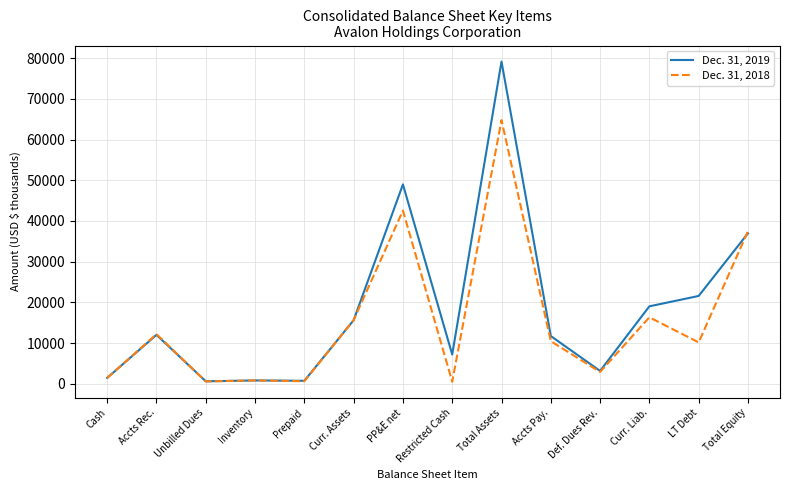

Where is the first local maximum for Dec. 31, 2018?

Accts Rec.